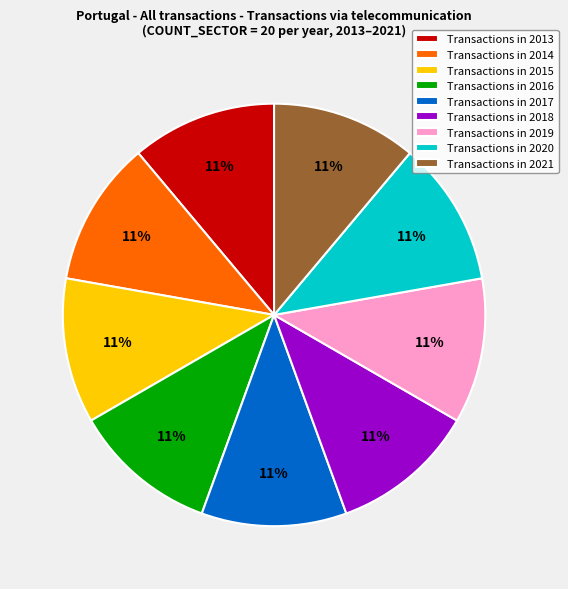

To the nearest percent, what portion does Transactions in 2018 represent?

11%